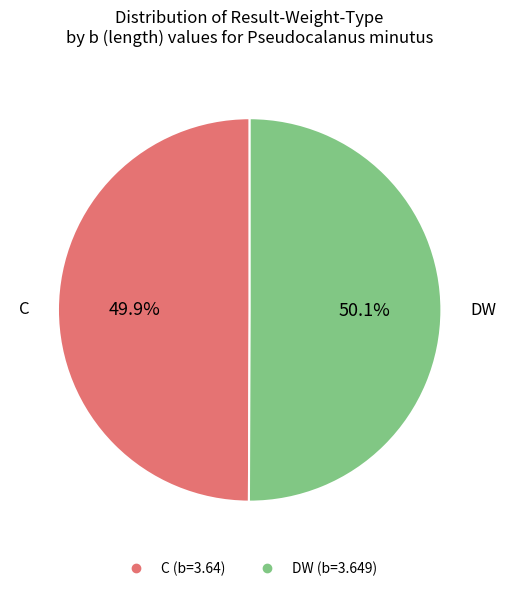

To the nearest percent, what percentage of the pie is DW?

50%